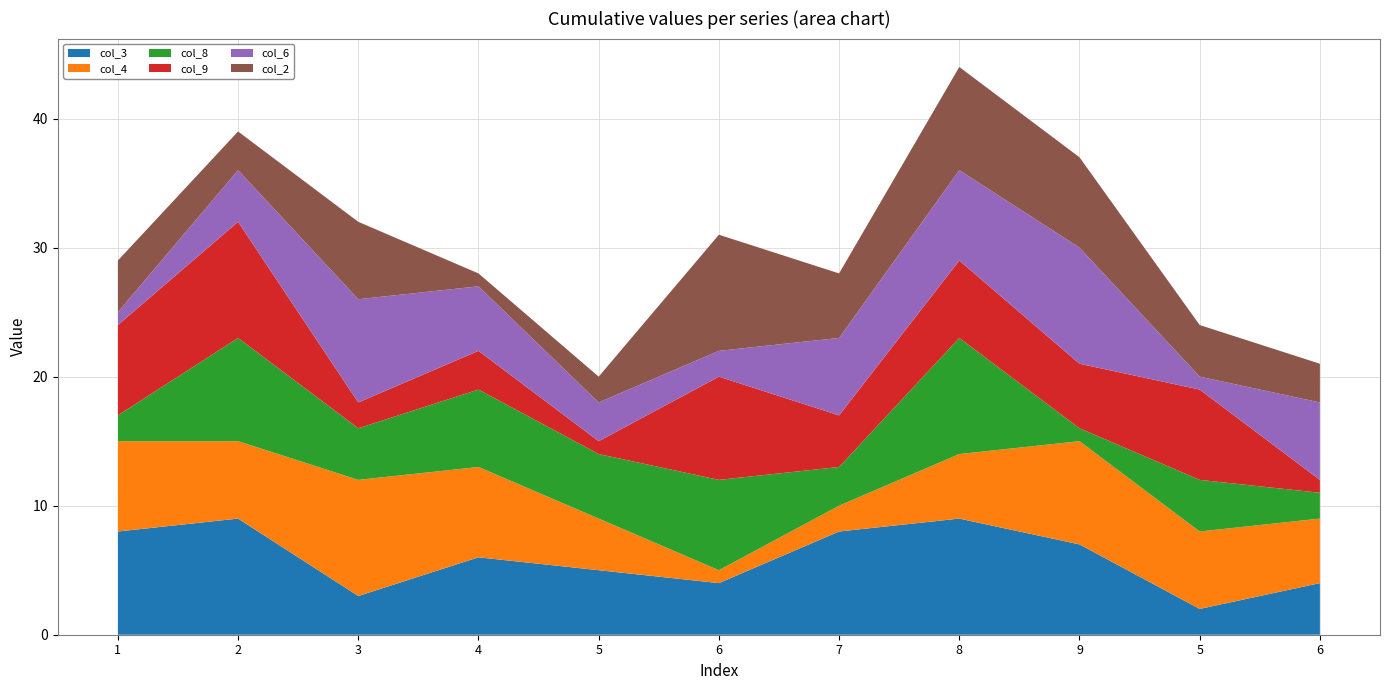

Reading left to right, transcribe all the data shown in this chart.

col_3: 8	9	3	6	5	4	8	9	7	2	4
col_4: 7	6	9	7	4	1	2	5	8	6	5
col_8: 2	8	4	6	5	7	3	9	1	4	2
col_9: 7	9	2	3	1	8	4	6	5	7	1
col_6: 1	4	8	5	3	2	6	7	9	1	6
col_2: 4	3	6	1	2	9	5	8	7	4	3